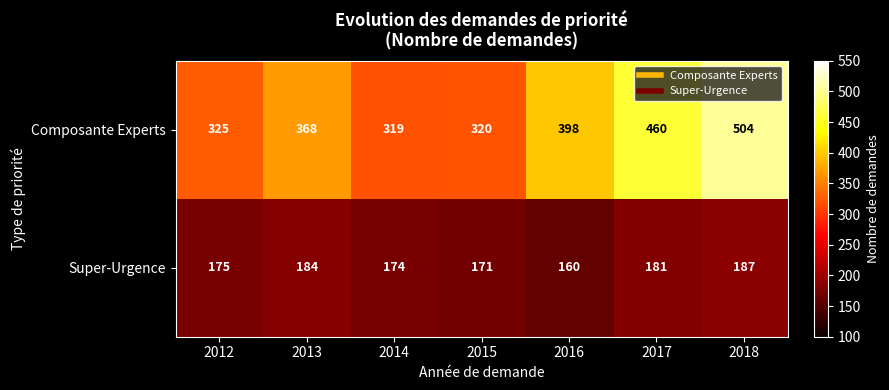

True or false: Composante Experts has a value of 907 at 2018.

False